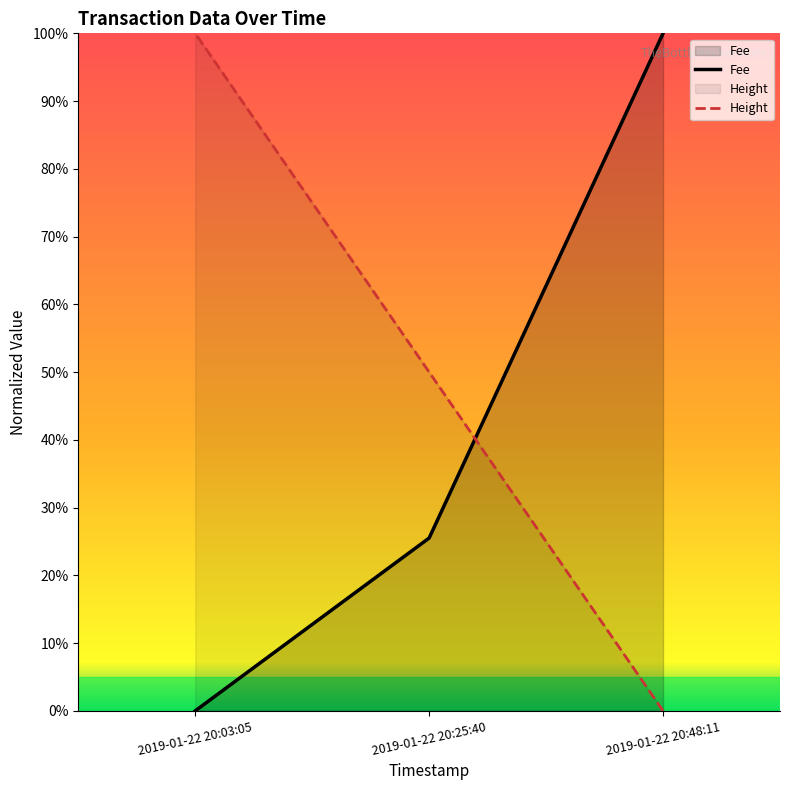

What is the label of the 1st point from the left?

2019-01-22 20:48:11